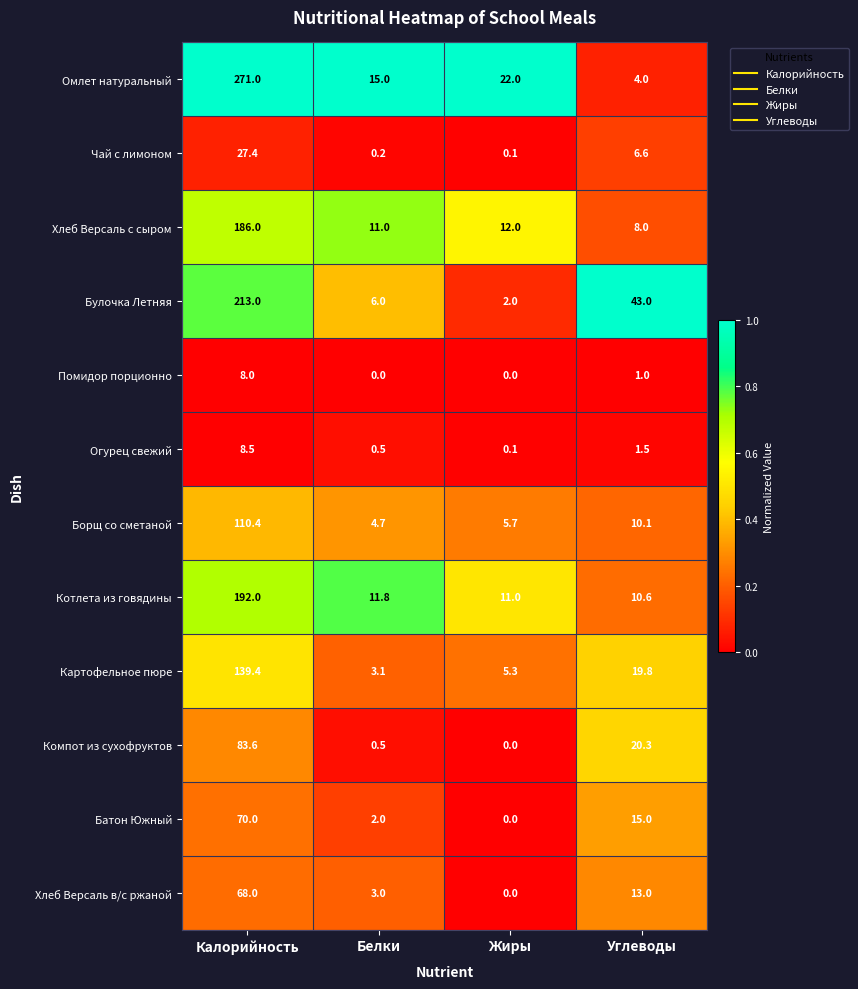

Which series has the largest total across all categories?

Омлет натуральный